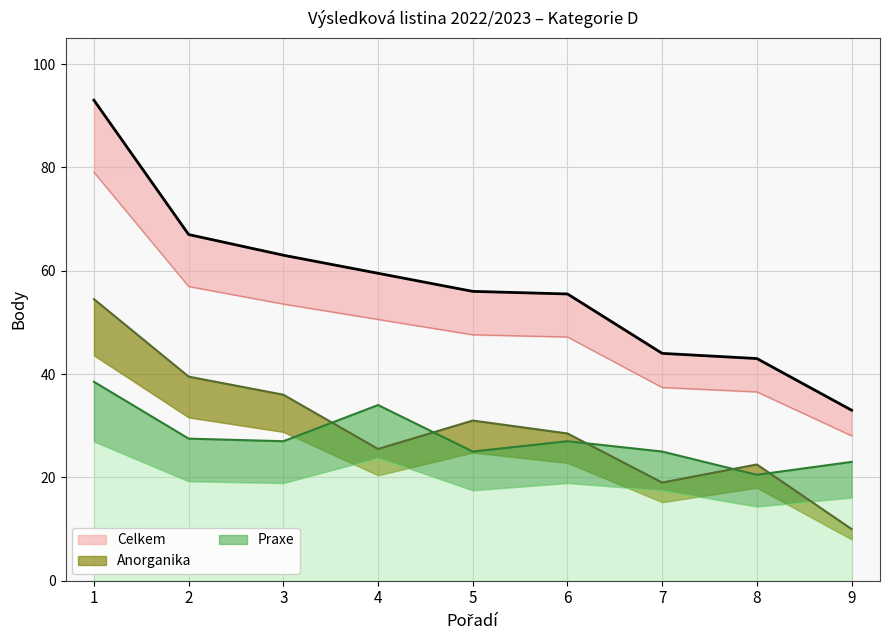

What is the difference between the maximum and minimum values in the Celkem series?

51.0